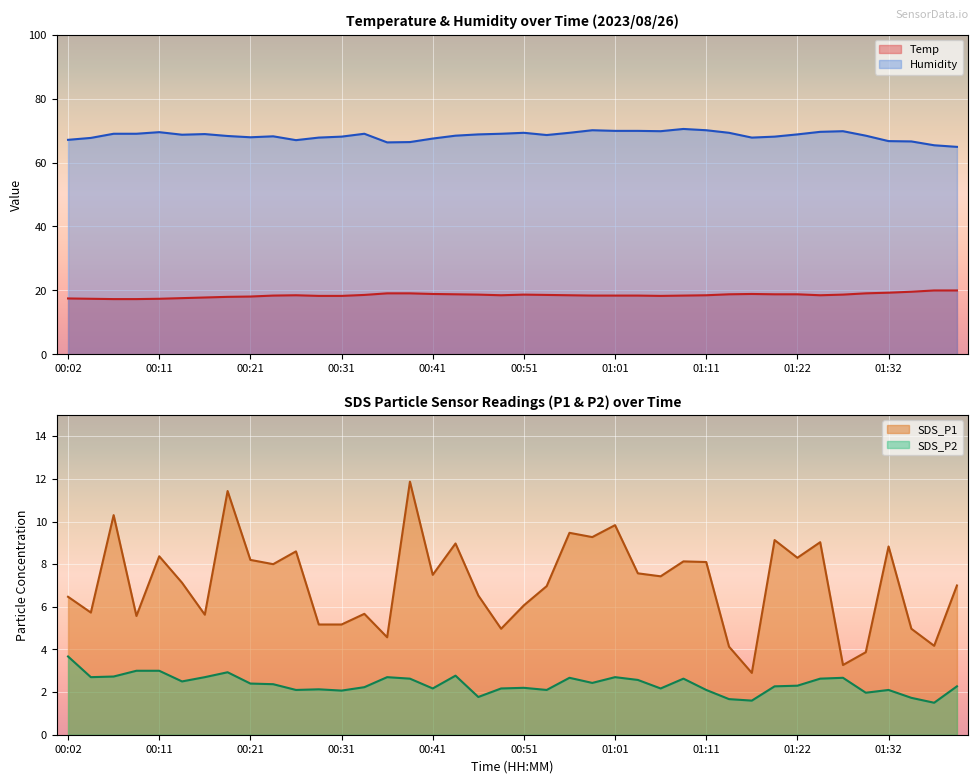

What is the label of the 33rd point from the left?

01:22